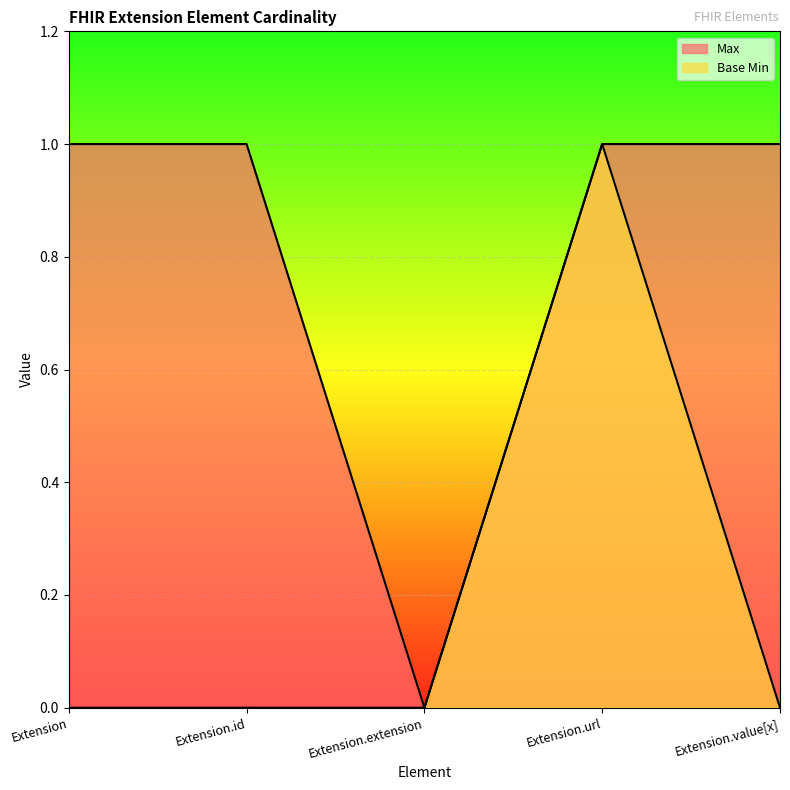

Reading left to right, list all the values displayed in this chart.

Max: Extension=1	Extension.id=1	Extension.extension=0	Extension.url=1	Extension.value[x]=1
Base Min: Extension=0	Extension.id=0	Extension.extension=0	Extension.url=1	Extension.value[x]=0